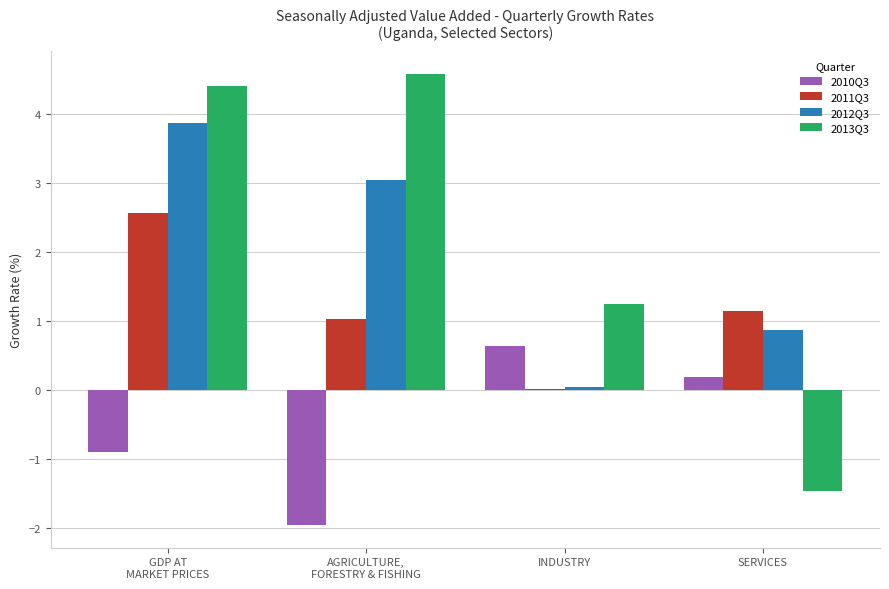

Does the chart contain stacked bars?

No